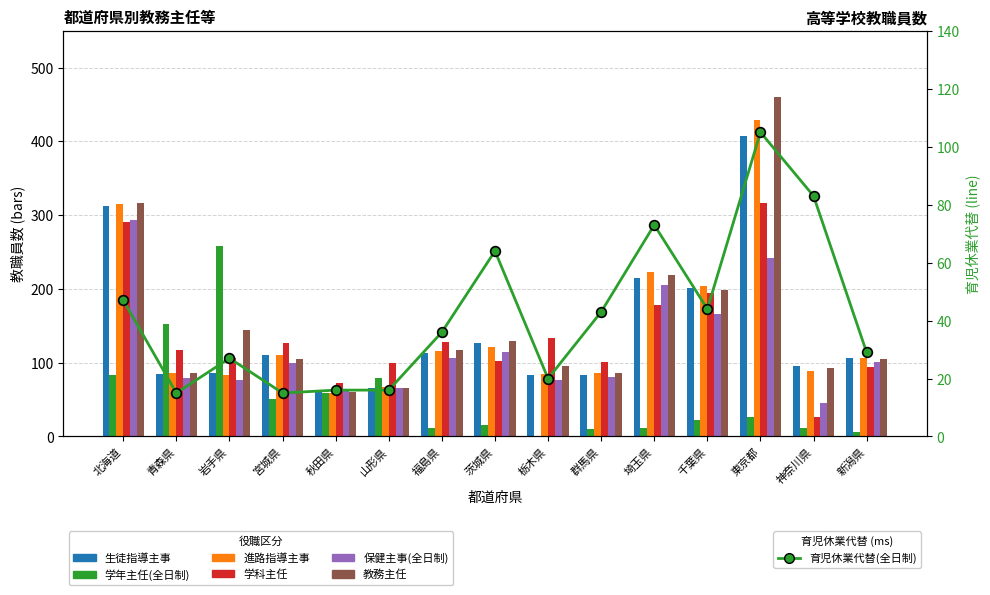

What is the sum of the 生徒指導主事 values at 北海道 and 宮城県?

423